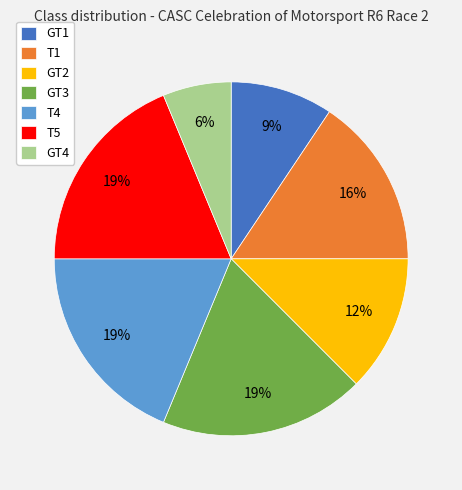

Which slice is the smallest?

GT4